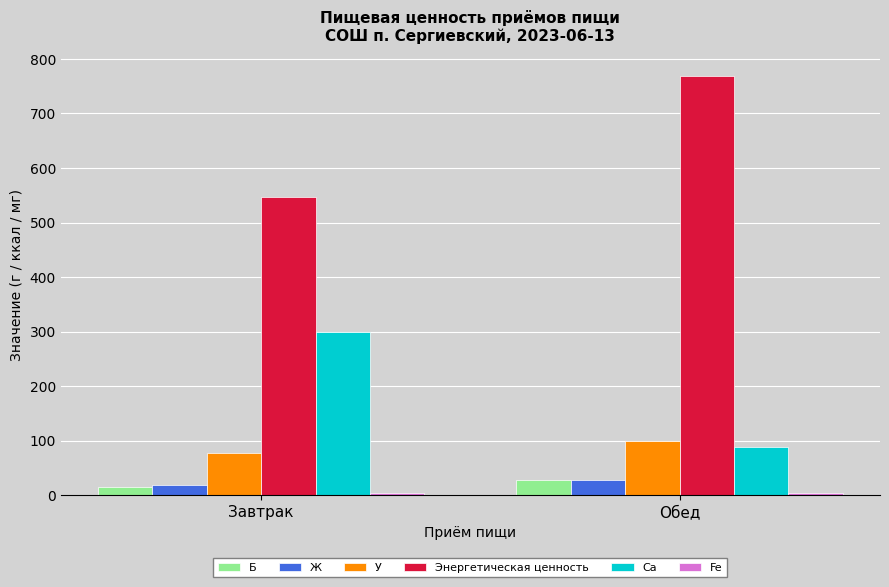

What is the label of the 2nd bar from the left?

Обед